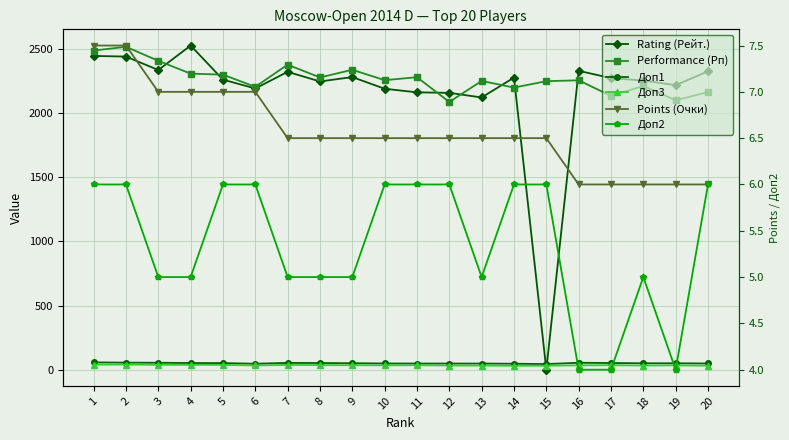

Which has a higher value, 15 or 9?

9